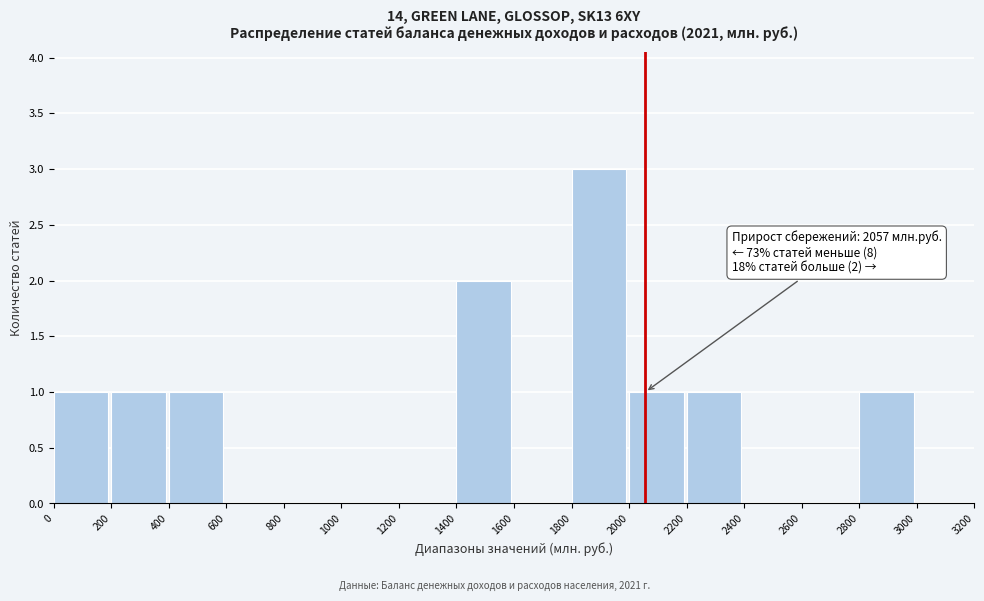

Over which range of the x-axis is the bar tallest?

1800 to 2000